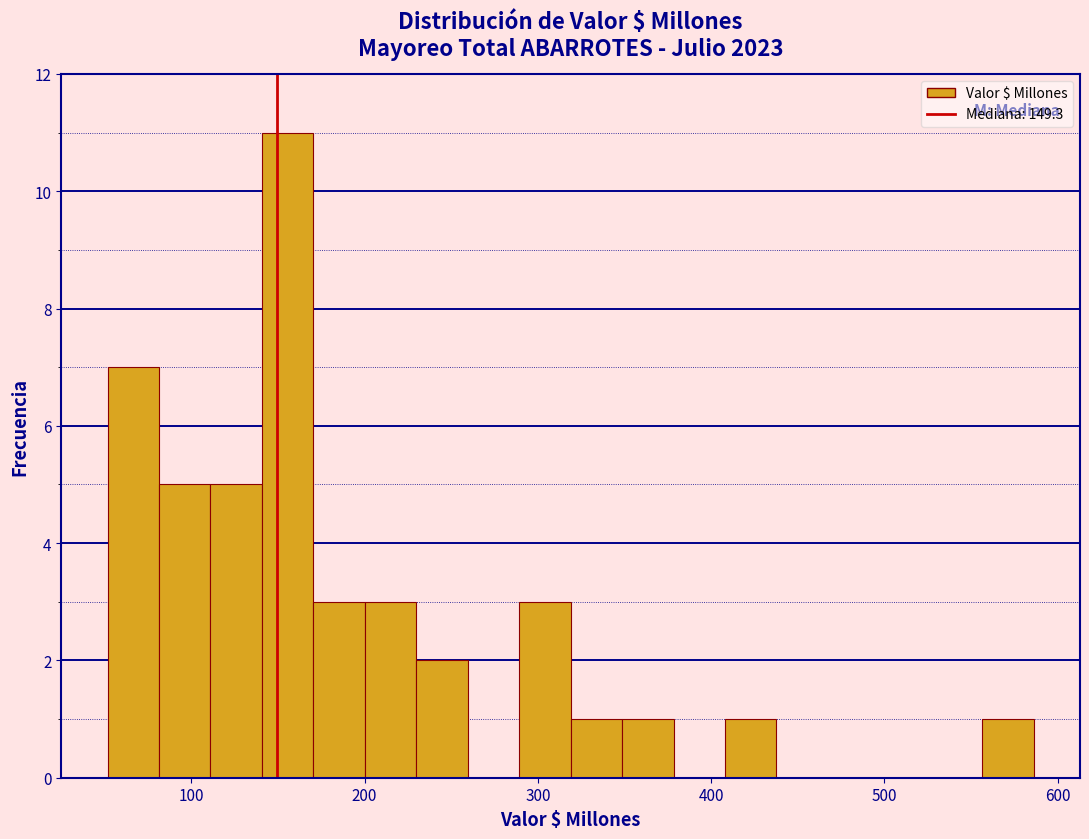

Around what value on the x-axis is the tallest bar? Give the approximate position of its centre, as read against the axis.

160